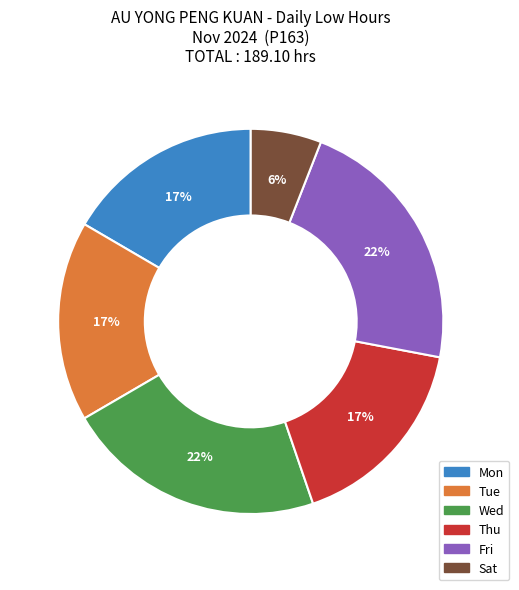

To the nearest percent, what is the average slice percentage?

17%